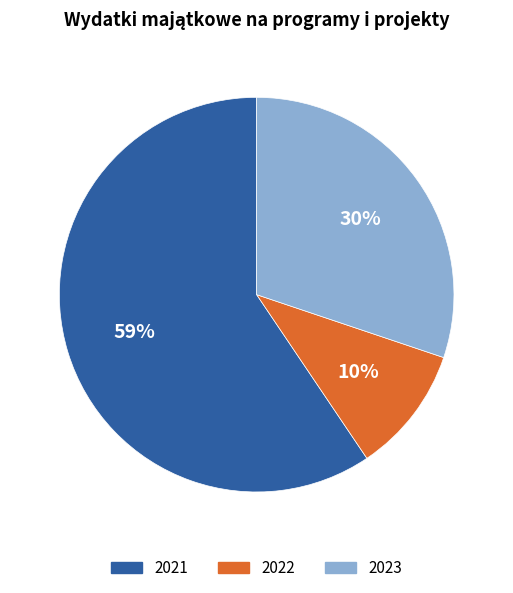

Rank the categories by value from highest to lowest.

2021, 2023, 2022